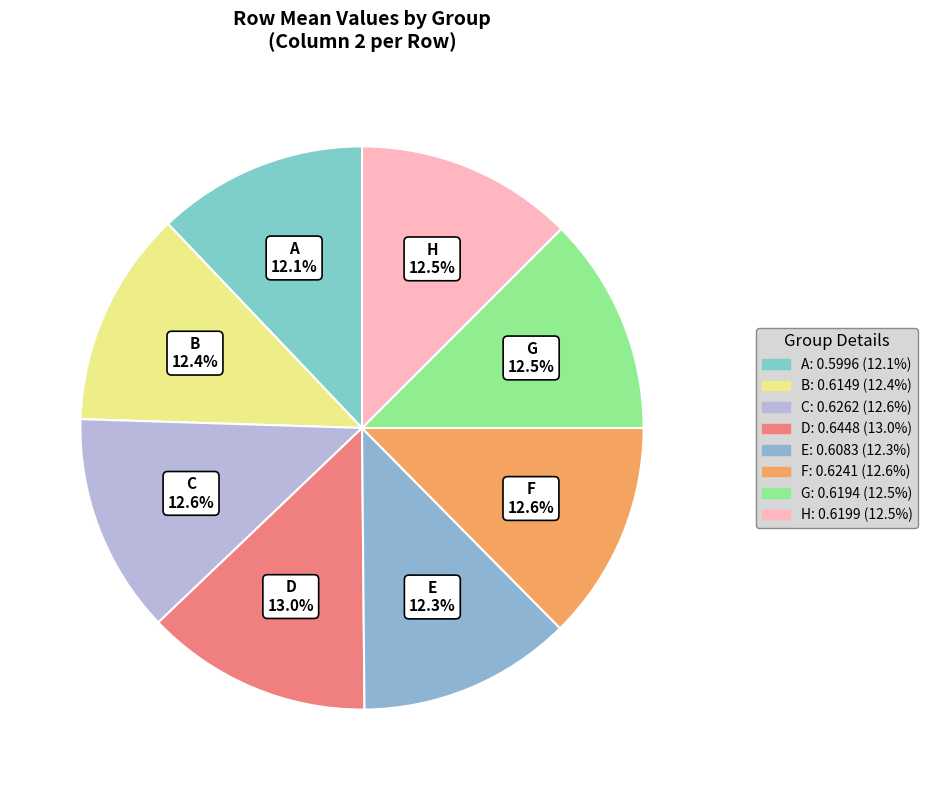

The H slice represents 13% of the pie. True or false?

True